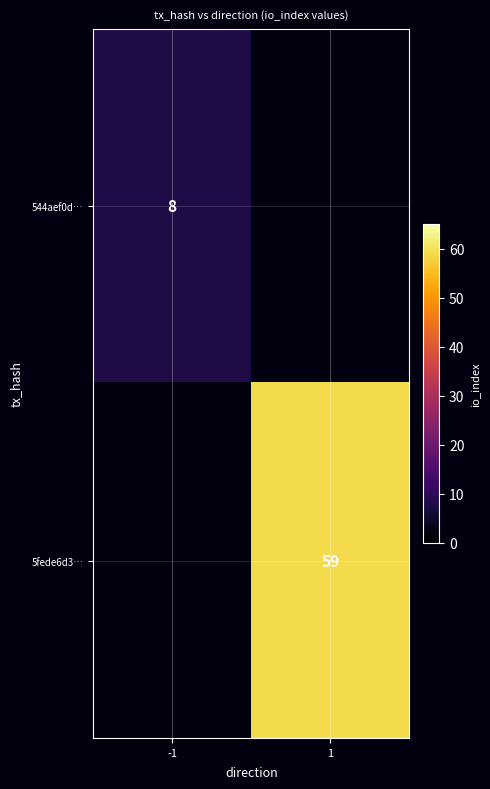

Is it true that 5fede6d3… equals 59 at 1?

True